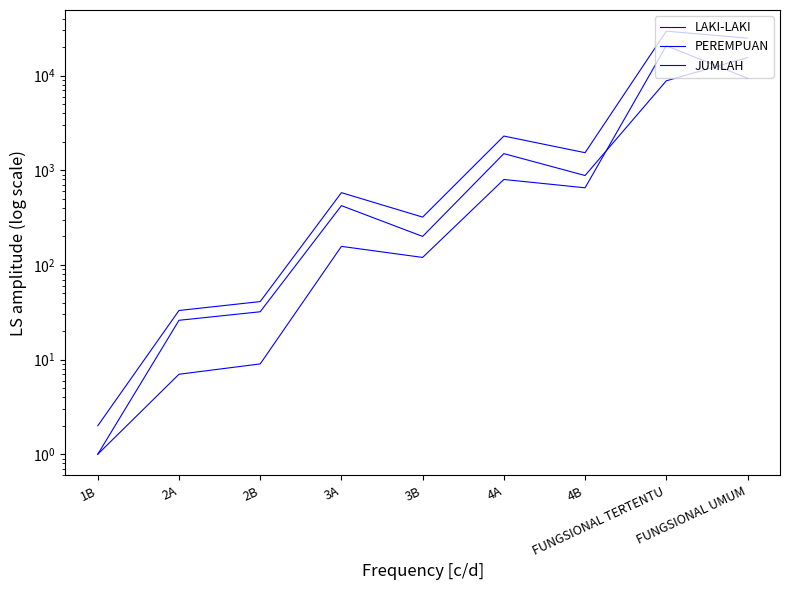

What is the sum of all PEREMPUAN values?

31798